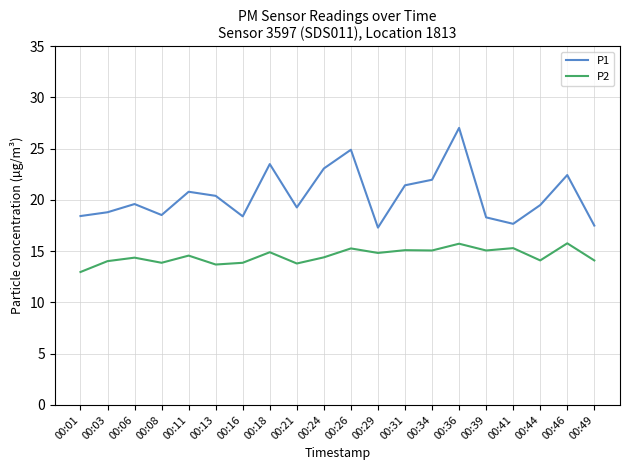

Which category has the highest value in the P1 series?

00:36